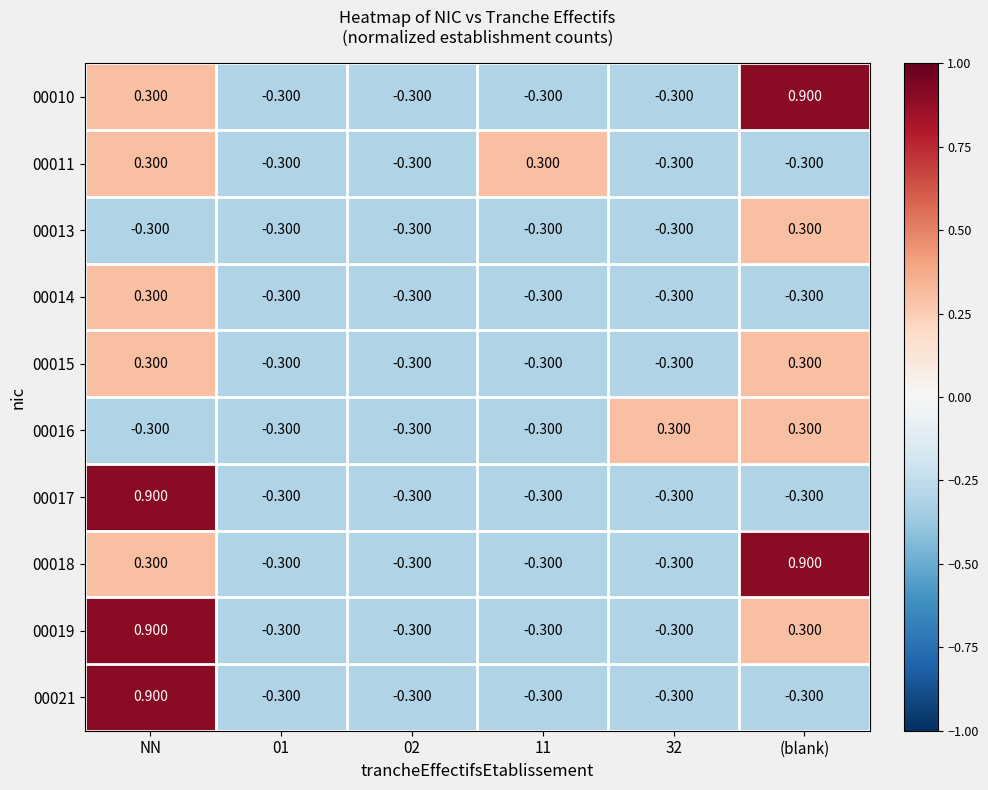

How many distinct data groups are displayed?

10